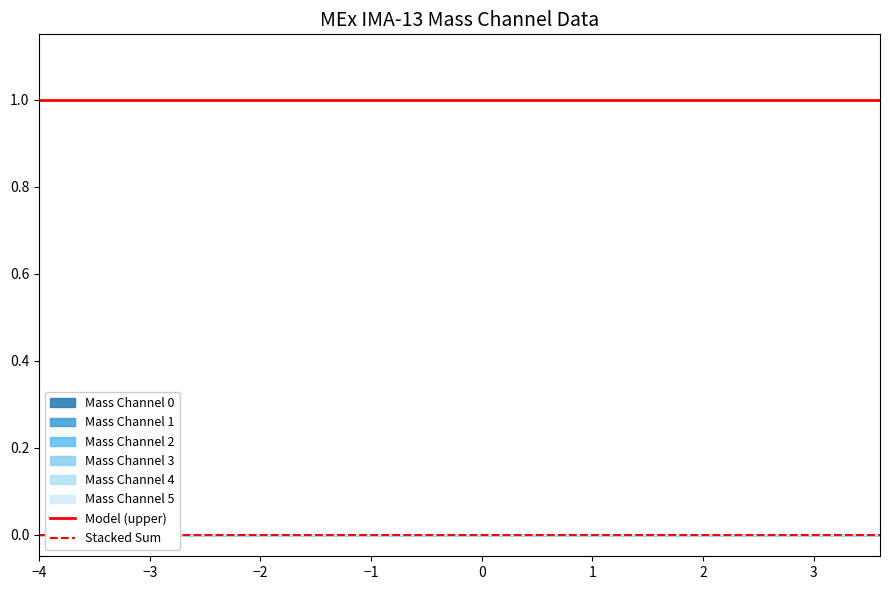

Which label corresponds to the largest value in the chart?

−4